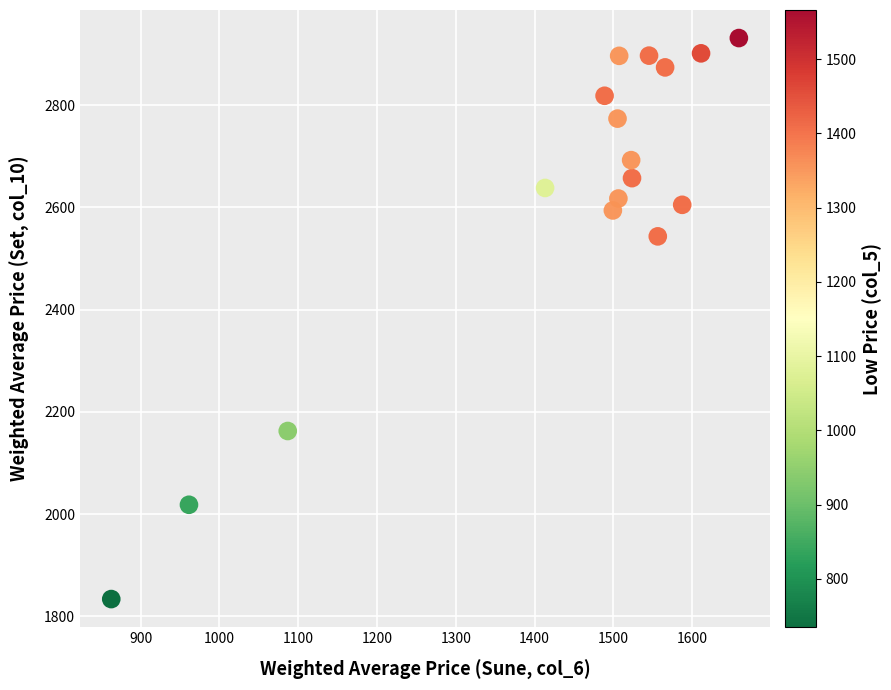

What Y value in the scatter plot is closest to 2382?

2543.4